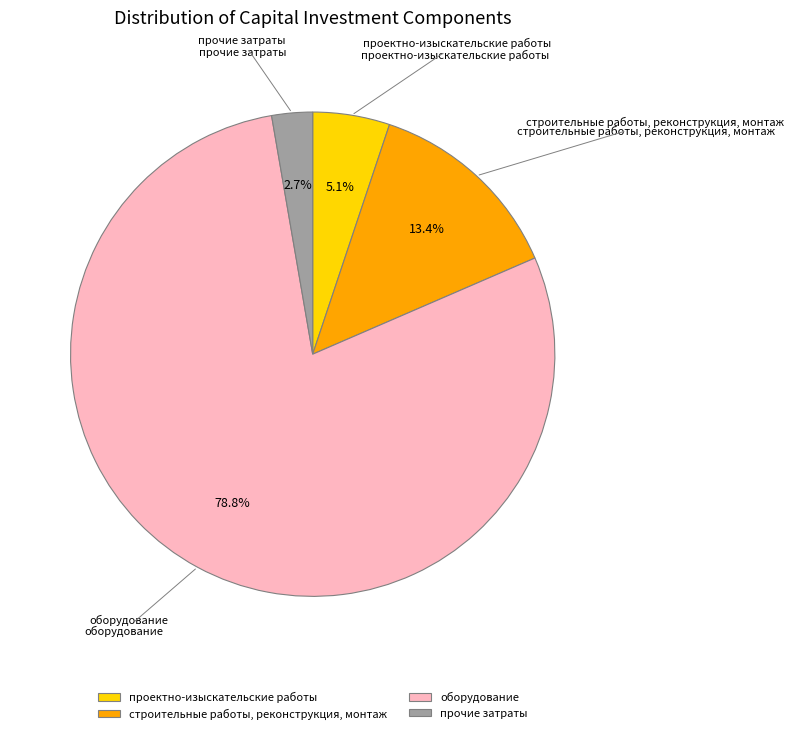

To the nearest percent, what percentage of the pie is оборудование?

79%